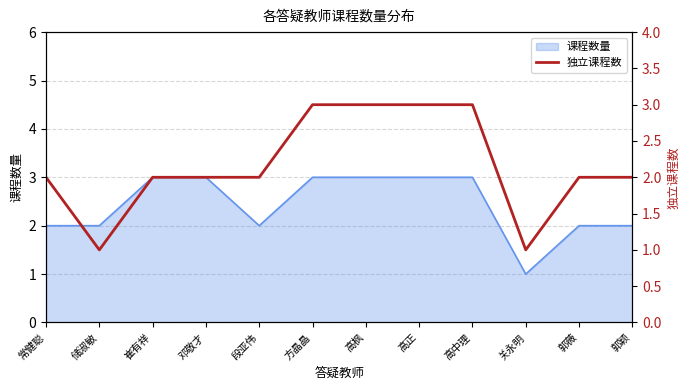

Is it true that 课程数量 equals 2 at 方晶晶?

False